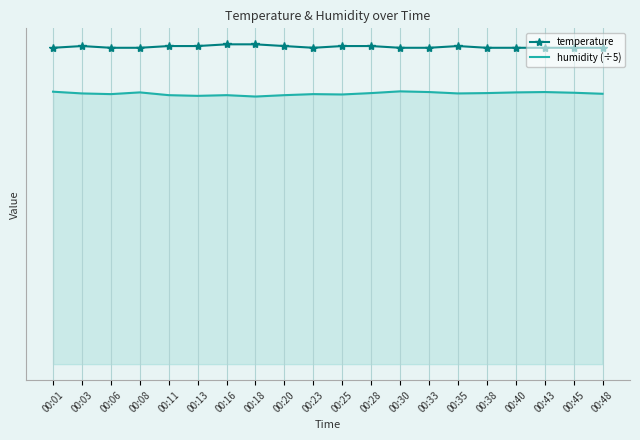

Reading left to right, extract all data points from this chart.

temperature: 00:01=18.3	00:03=18.4	00:06=18.3	00:08=18.3	00:11=18.4	00:13=18.4	00:16=18.5	00:18=18.5	00:20=18.4	00:23=18.3	00:25=18.4	00:28=18.4	00:30=18.3	00:33=18.3	00:35=18.4	00:38=18.3	00:40=18.3	00:43=18.3	00:45=18.3	00:48=18.3
humidity (÷5): 00:01=15.8	00:03=15.7	00:06=15.6	00:08=15.7	00:11=15.6	00:13=15.5	00:16=15.6	00:18=15.5	00:20=15.6	00:23=15.6	00:25=15.6	00:28=15.7	00:30=15.8	00:33=15.7	00:35=15.7	00:38=15.7	00:40=15.7	00:43=15.7	00:45=15.7	00:48=15.6